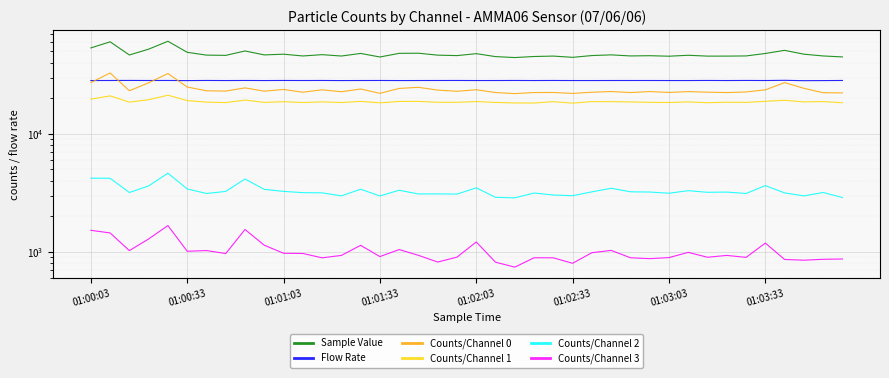

True or false: Counts/Channel 1 and Counts/Channel 0 intersect in this chart.

False